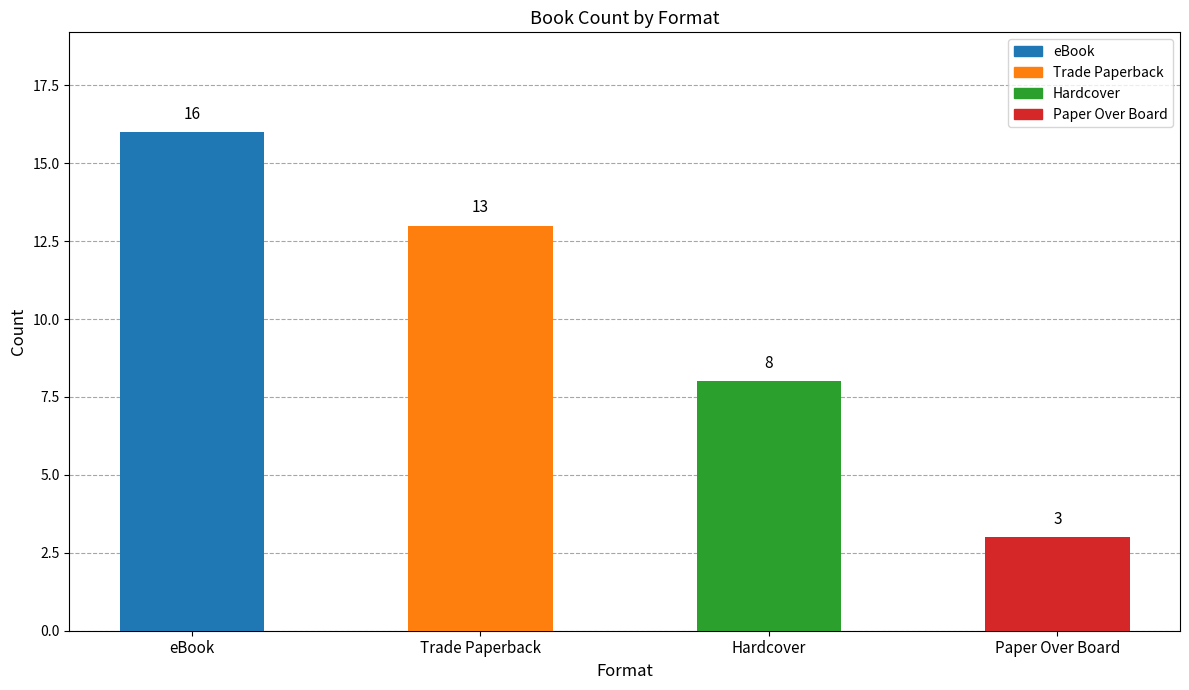

Read the value at eBook.

16